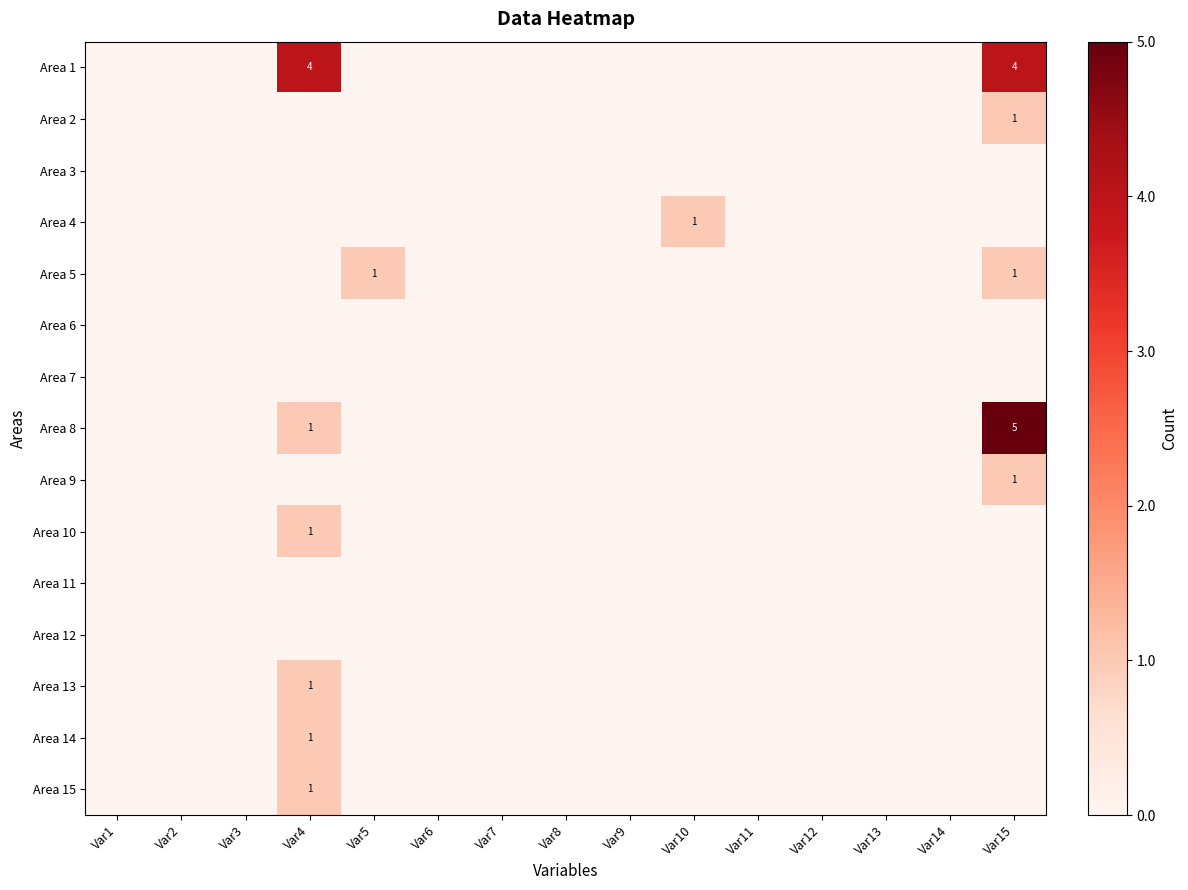

How many positive values does the Area 8 series have?

2